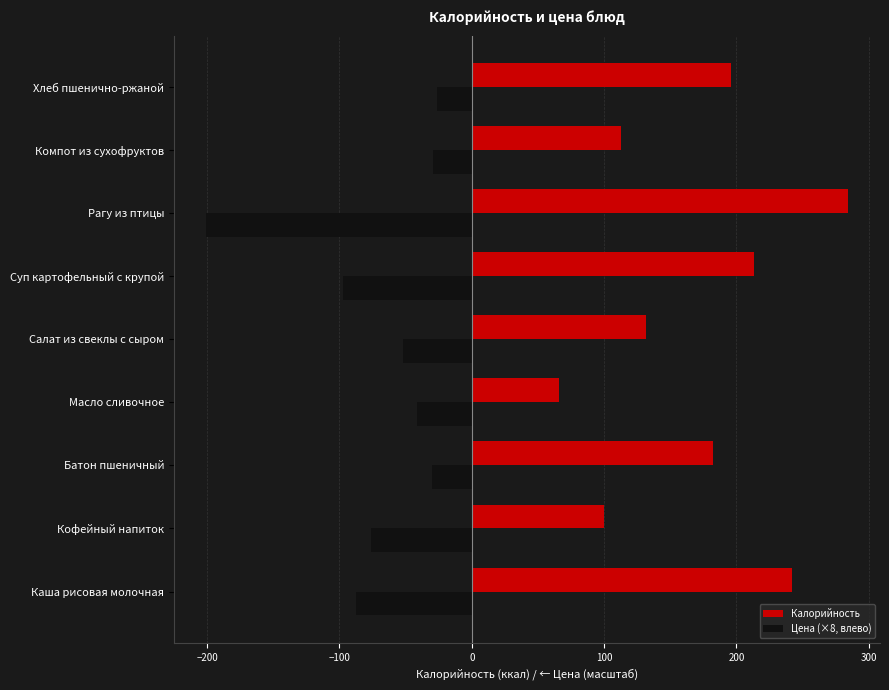

Which series has the widest spread of values?

Калорийность